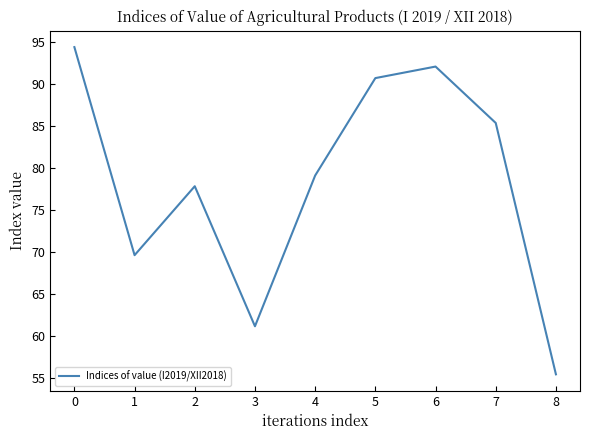

Approximately how many times larger is the value at 5 compared to 6?

1.0